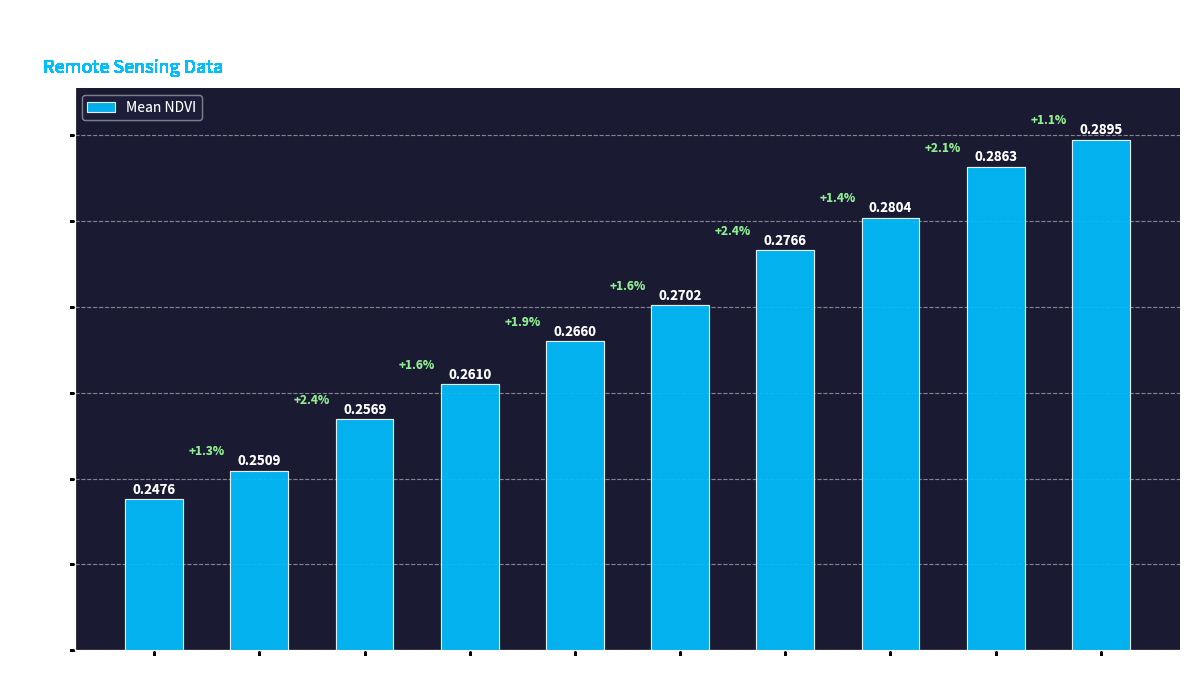

What is the sum of all values?

2.7